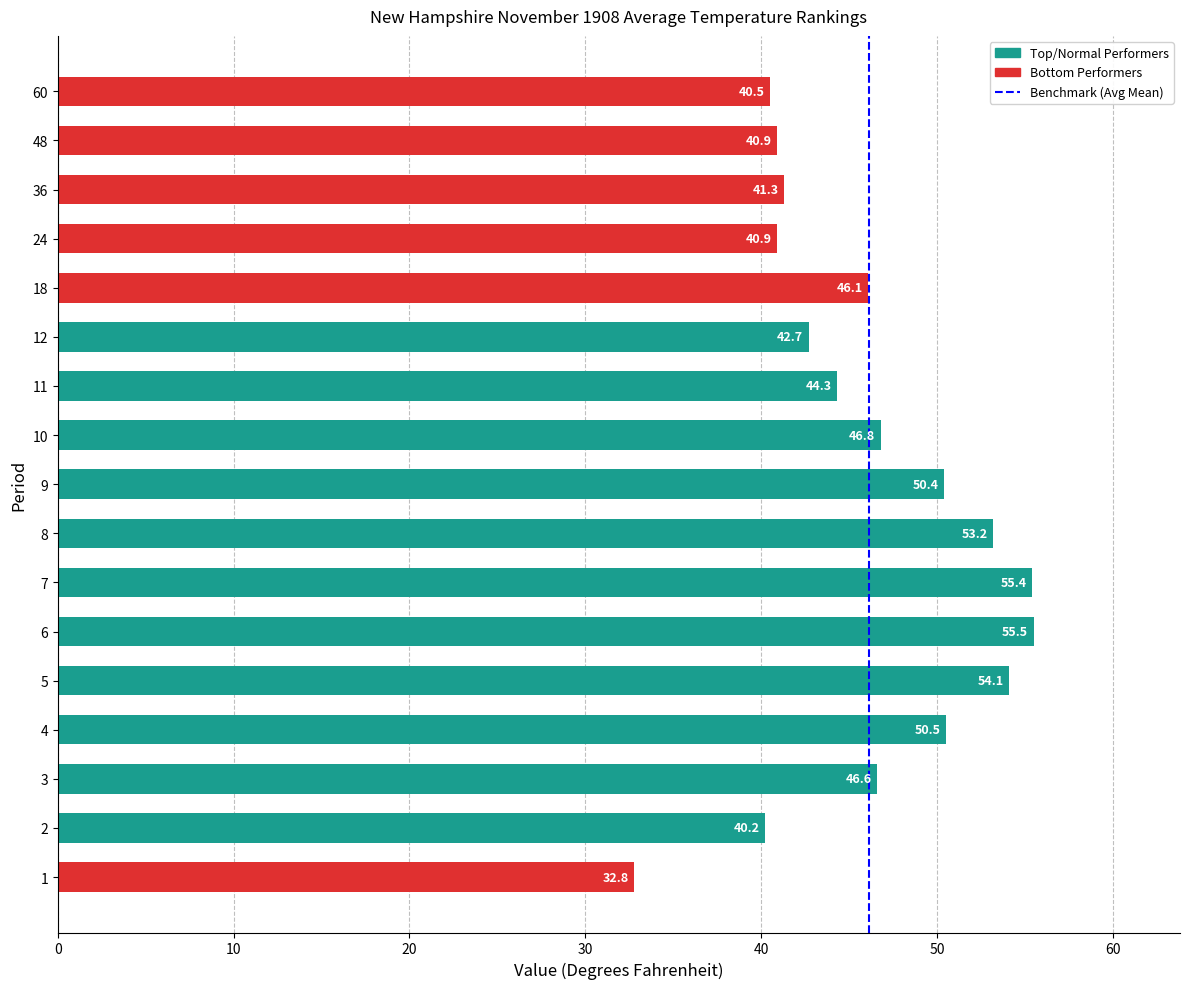

Are the bars horizontal?

Yes